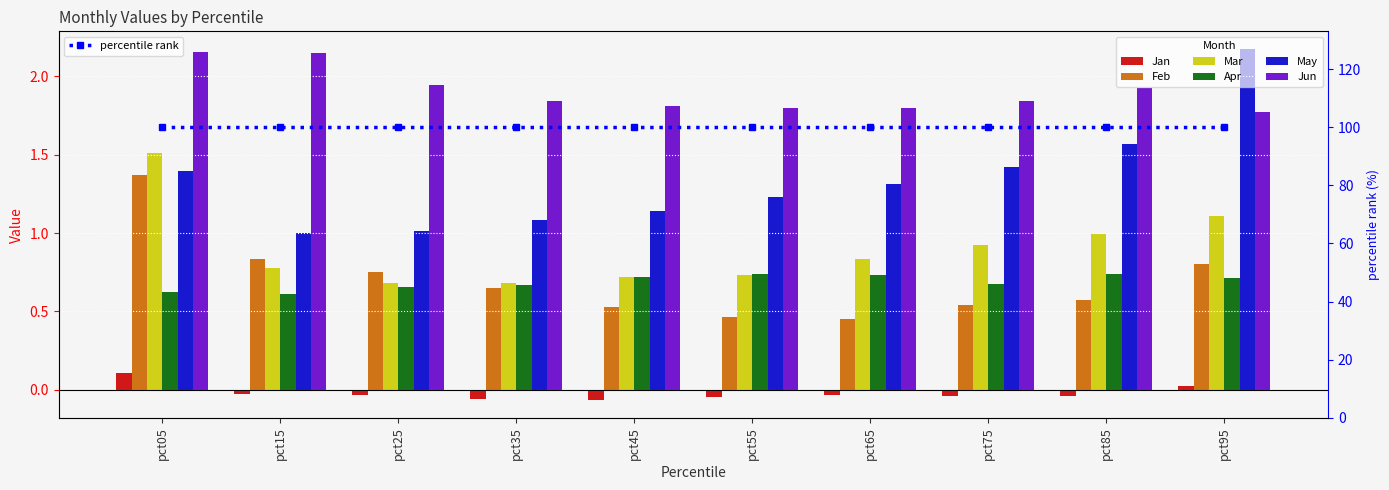

Reading left to right, list all the values displayed in this chart.

Jan: pct05=0.1	pct15=-0.0	pct25=-0.0	pct35=-0.1	pct45=-0.1	pct55=-0.0	pct65=-0.0	pct75=-0.0	pct85=-0.0	pct95=0.0
Feb: pct05=1.4	pct15=0.8	pct25=0.7	pct35=0.7	pct45=0.5	pct55=0.5	pct65=0.4	pct75=0.5	pct85=0.6	pct95=0.8
Mar: pct05=1.5	pct15=0.8	pct25=0.7	pct35=0.7	pct45=0.7	pct55=0.7	pct65=0.8	pct75=0.9	pct85=1.0	pct95=1.1
Apr: pct05=0.6	pct15=0.6	pct25=0.7	pct35=0.7	pct45=0.7	pct55=0.7	pct65=0.7	pct75=0.7	pct85=0.7	pct95=0.7
May: pct05=1.4	pct15=1.0	pct25=1.0	pct35=1.1	pct45=1.1	pct55=1.2	pct65=1.3	pct75=1.4	pct85=1.6	pct95=2.2
Jun: pct05=2.2	pct15=2.1	pct25=1.9	pct35=1.8	pct45=1.8	pct55=1.8	pct65=1.8	pct75=1.8	pct85=1.9	pct95=1.8